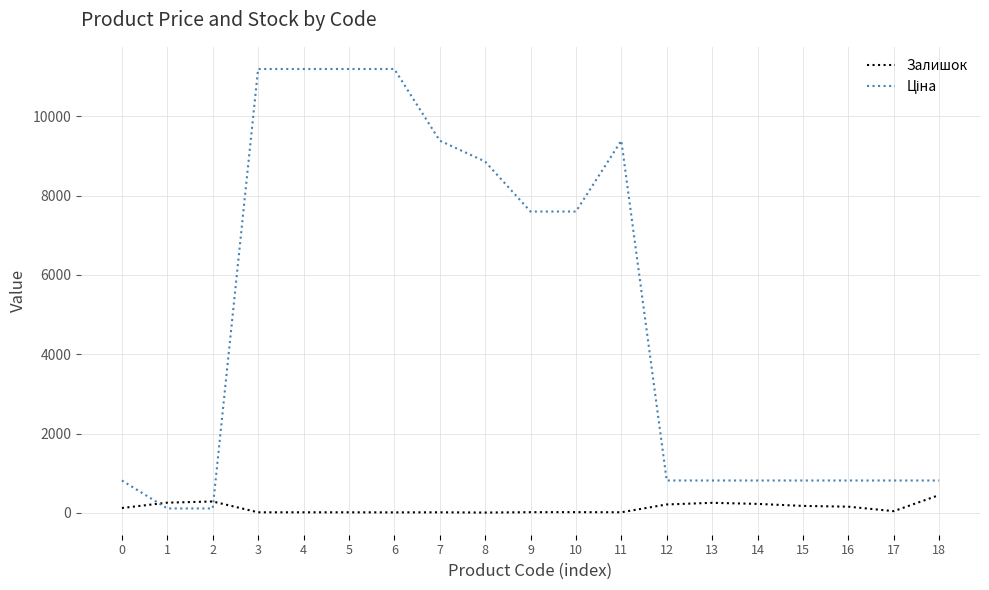

Reading left to right, transcribe all the data shown in this chart.

Залишок: 125.0	260.0	290.0	17.0	17.0	17.0	15.0	17.0	11.0	20.0	21.0	18.0	215.0	256.0	229.0	178.0	159.0	46.0	451.0
Ціна: 818.5	114.1	114.1	11188.2	11188.2	11188.2	11188.2	9384.0	8856.7	7596.5	7596.5	9384.0	818.5	818.5	818.5	818.5	818.5	818.5	818.5